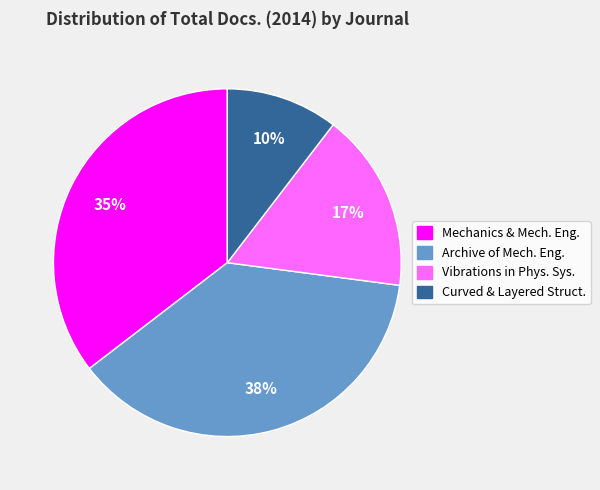

To the nearest percent, what is the average slice percentage?

25%